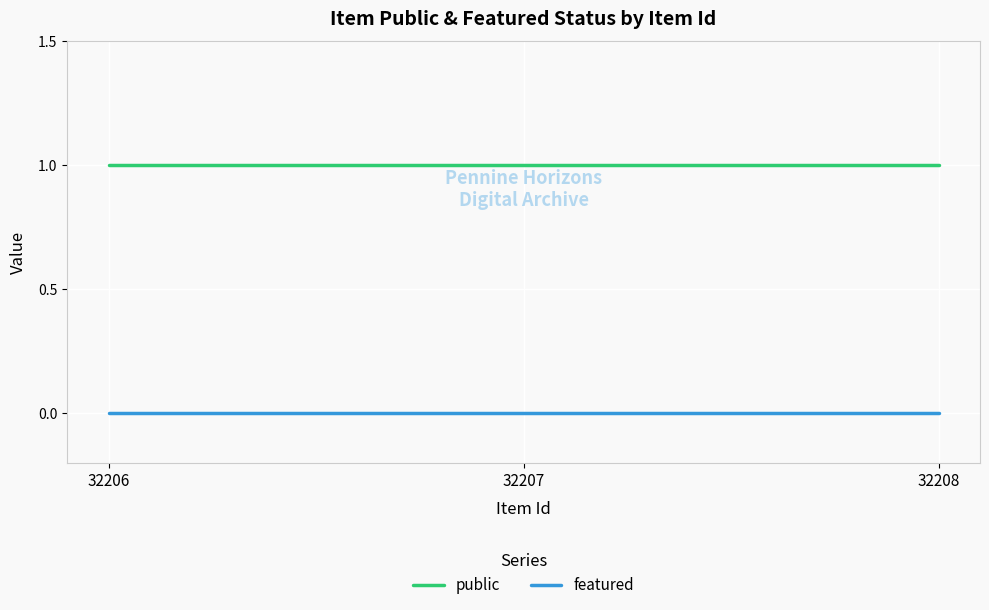

True or false: public has a value of 1 at 32208.

True